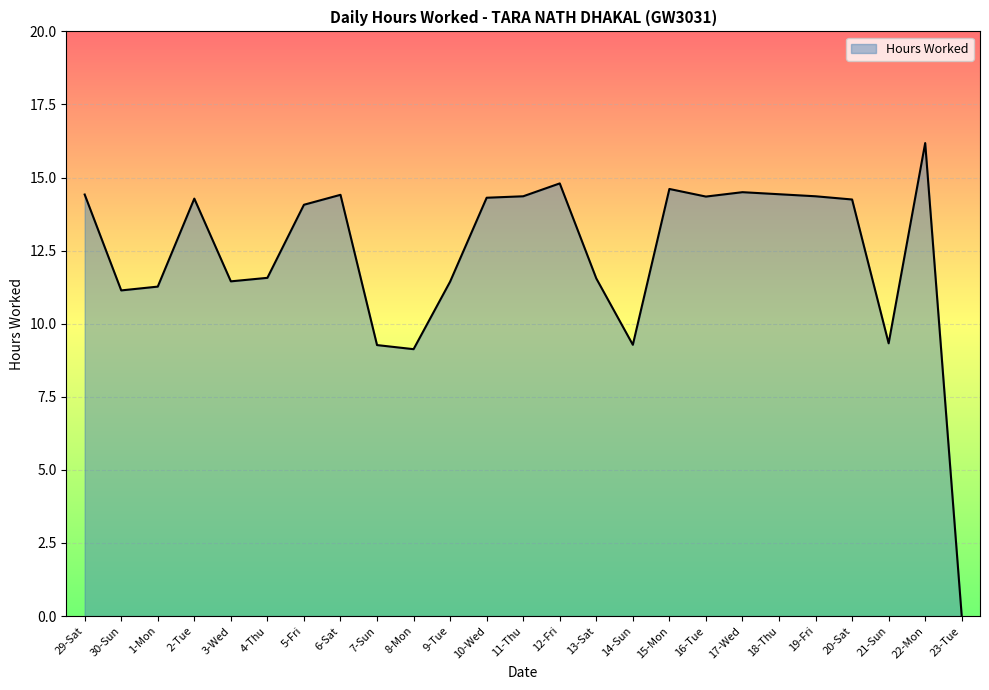

What value does the data have at 1-Mon?

11.3